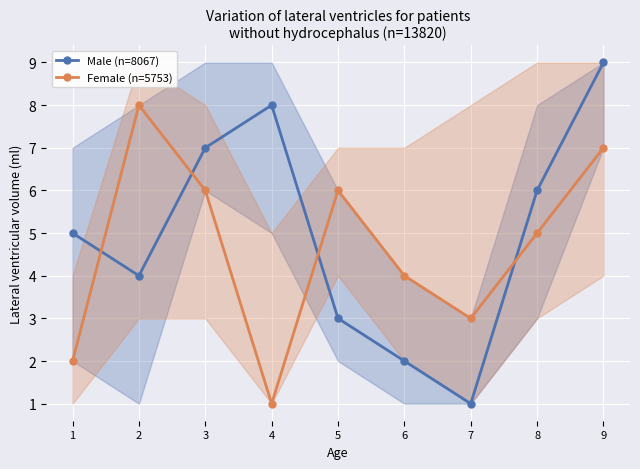

What is the difference between the Male (n=8067) values at 7 and 3?

6